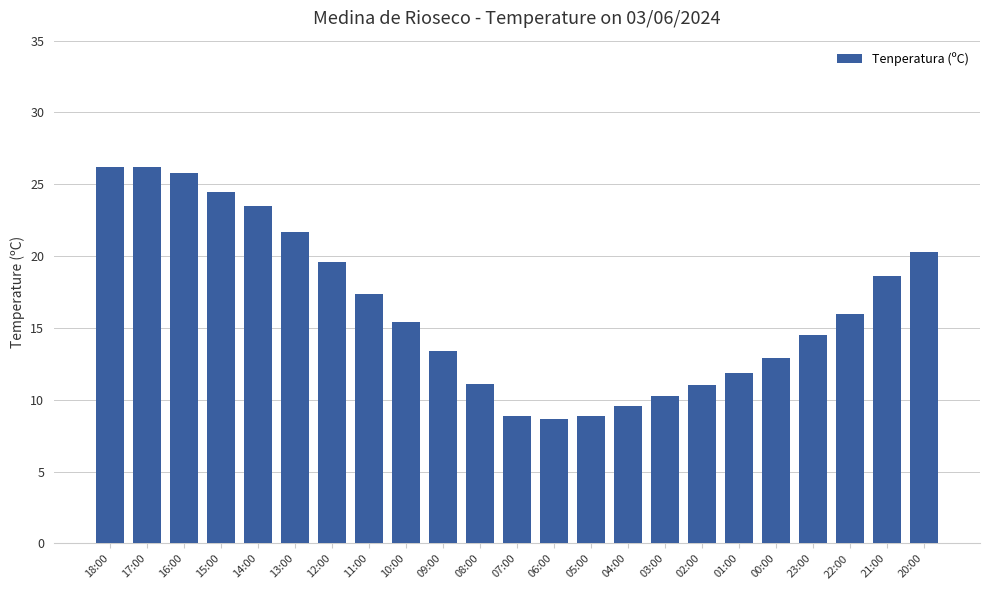

What is the value of the 6th bar from the left?

21.7